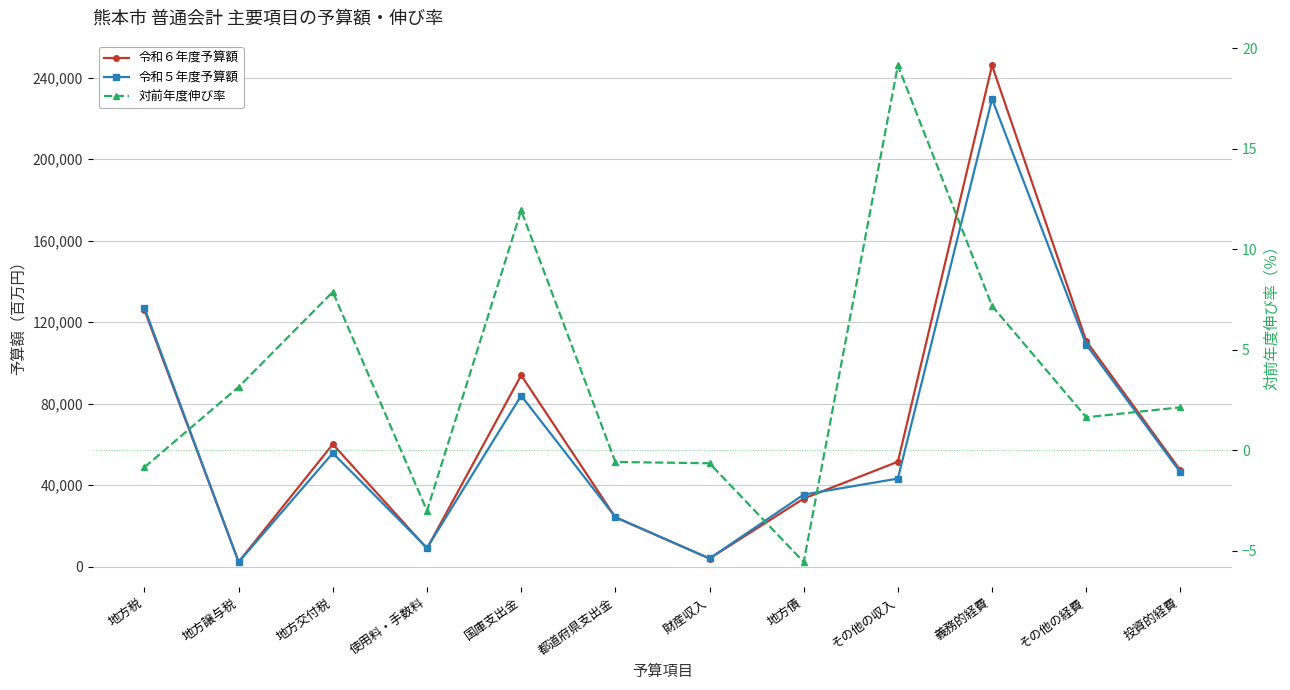

What is the smallest value displayed?

-5.6